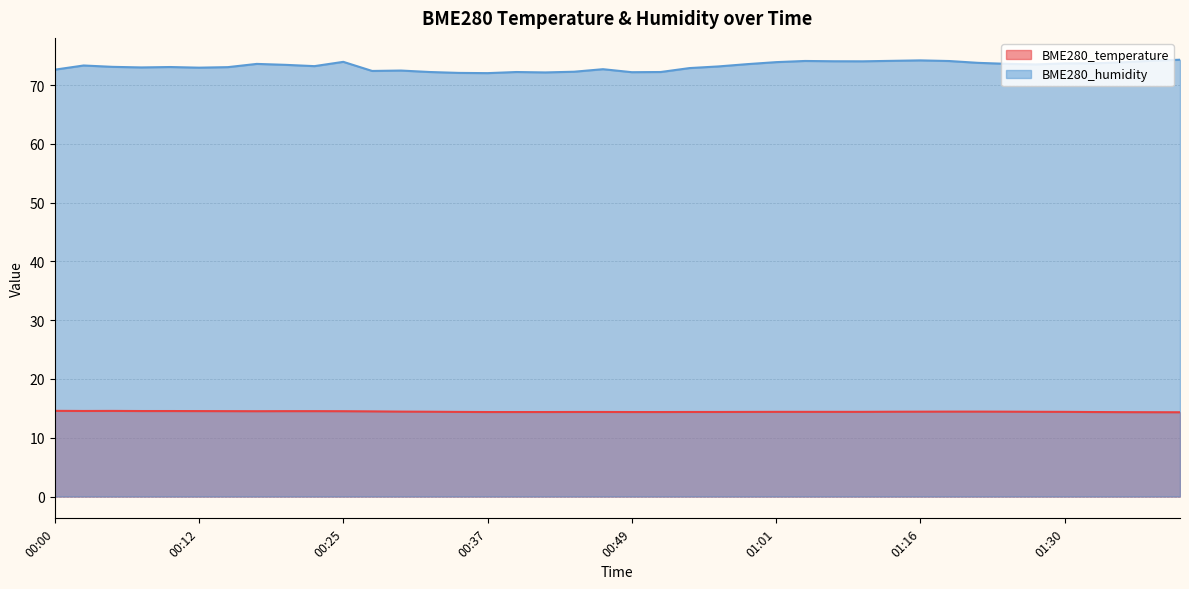

True or false: BME280_temperature has more than 1 interior local peaks.

False